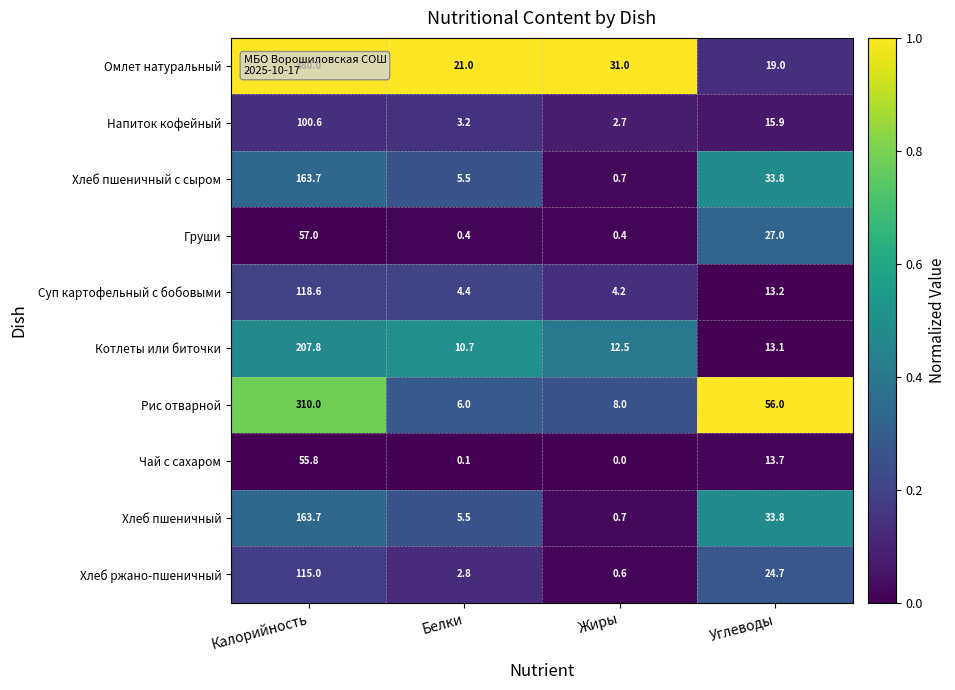

What is the difference between the second highest and second lowest values in the Суп картофельный с бобовыми series?

8.8